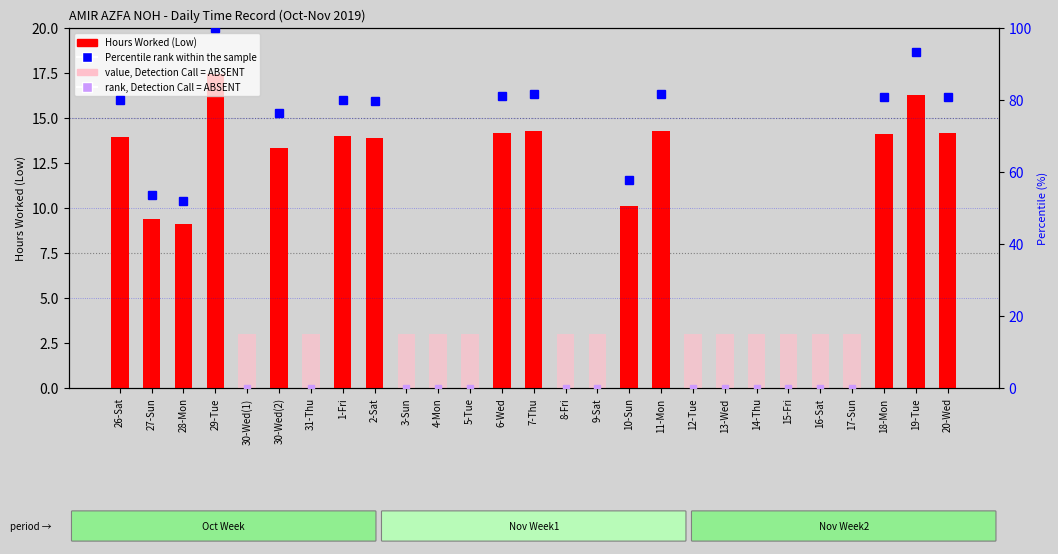

Reading left to right, what are all the values shown in this chart?

13.9	9.4	9.1	17.5	0.0	13.4	0.0	14.0	13.9	0.0	0.0	0.0	14.2	14.3	0.0	0.0	10.1	14.3	0.0	0.0	0.0	0.0	0.0	0.0	14.1	16.3	14.1